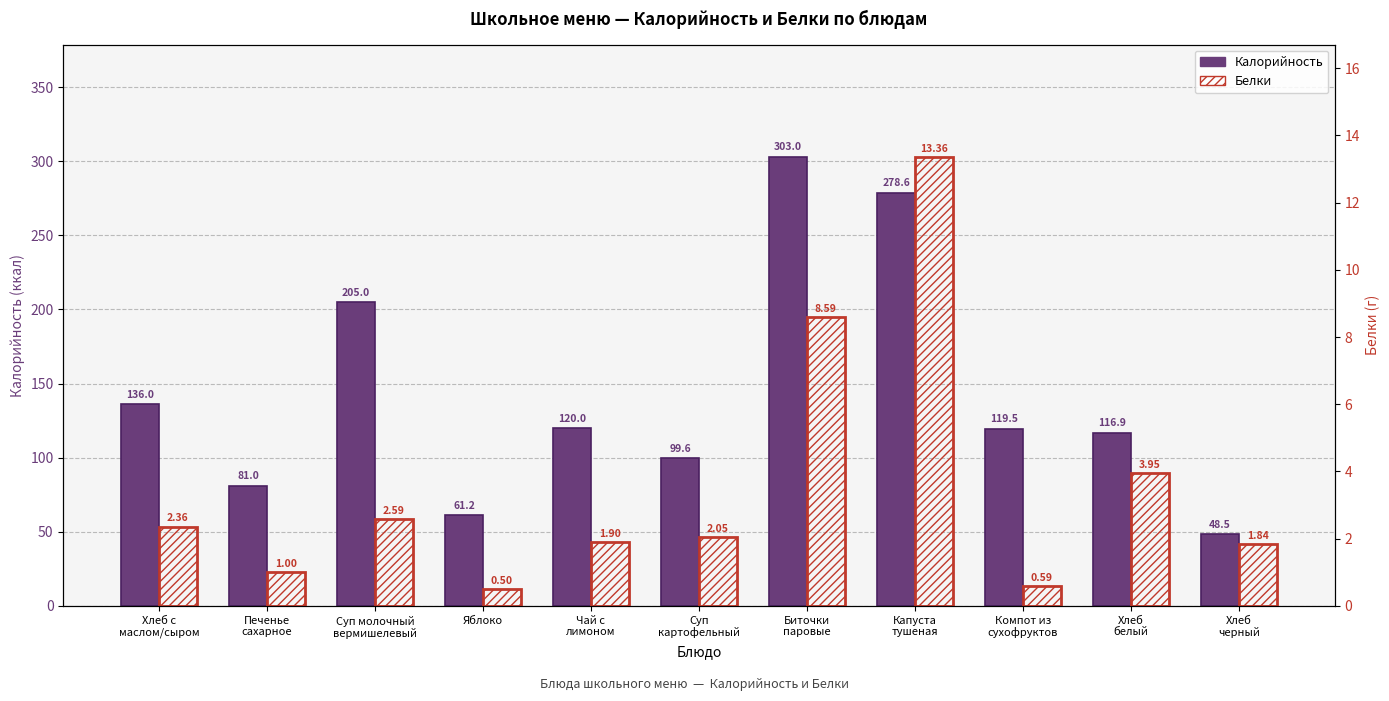

How many bars are there in each group?

2